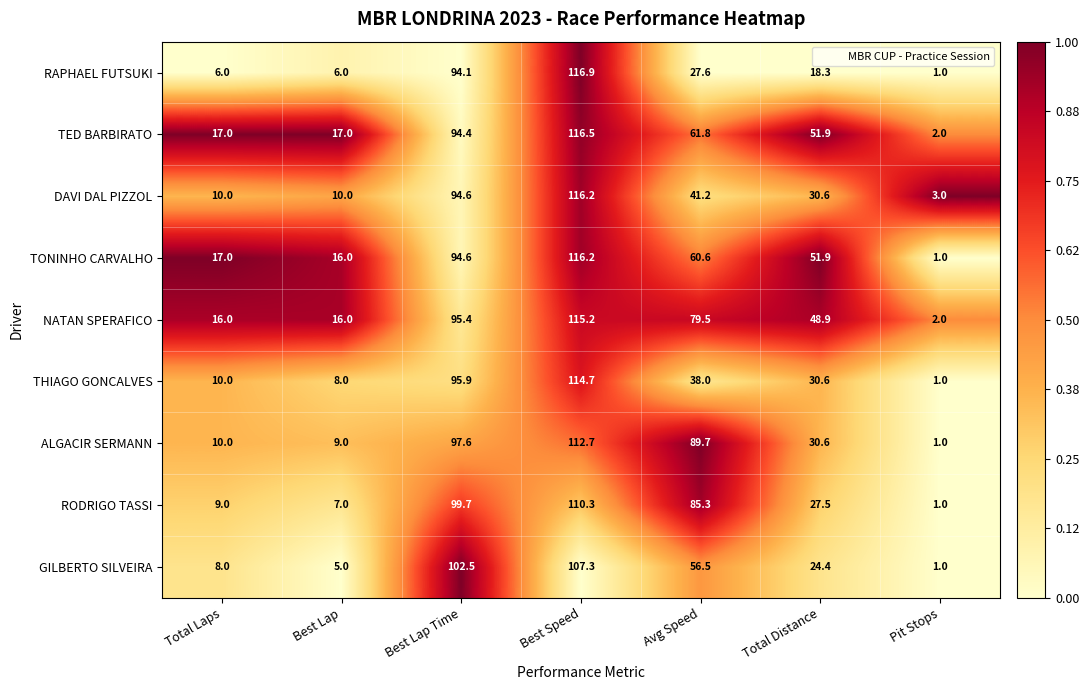

How many data points does each series have?

7